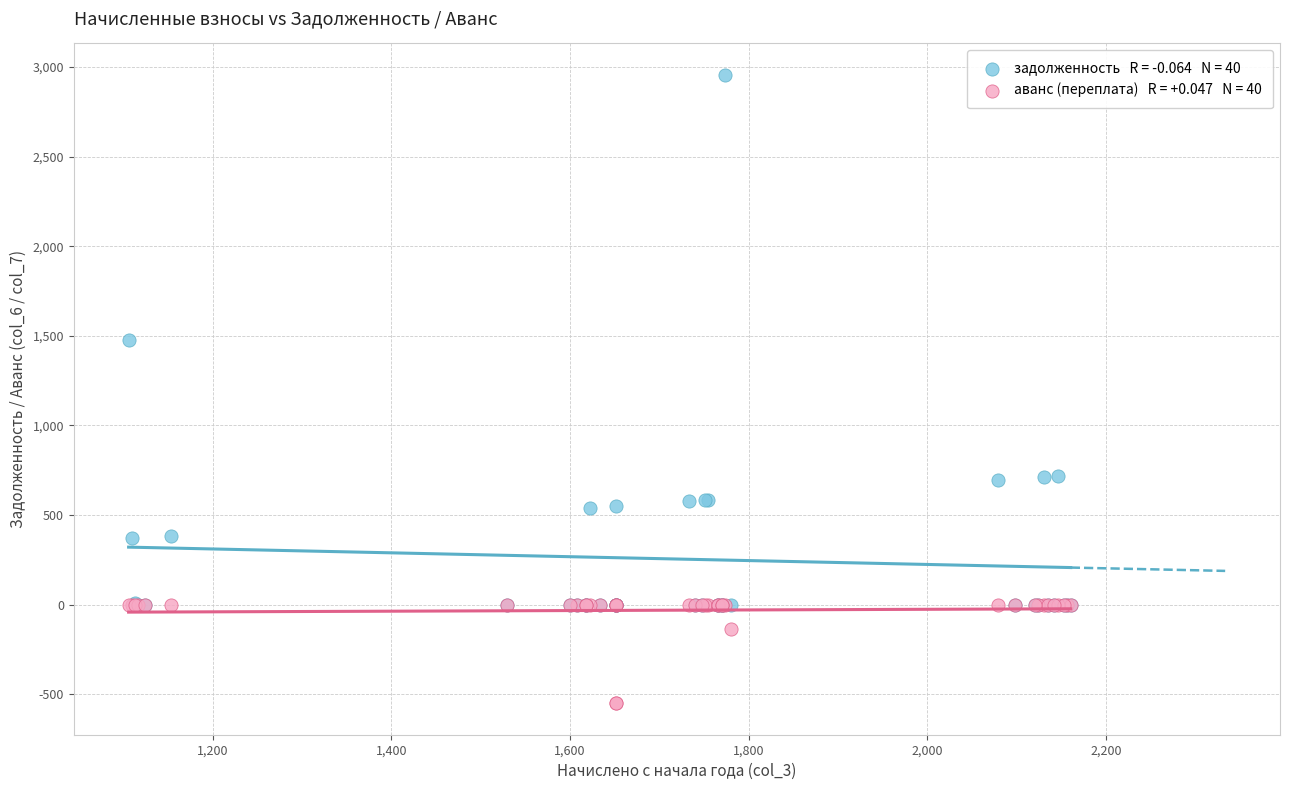

Across all series, what Y value is closest to 1202?

1475.3